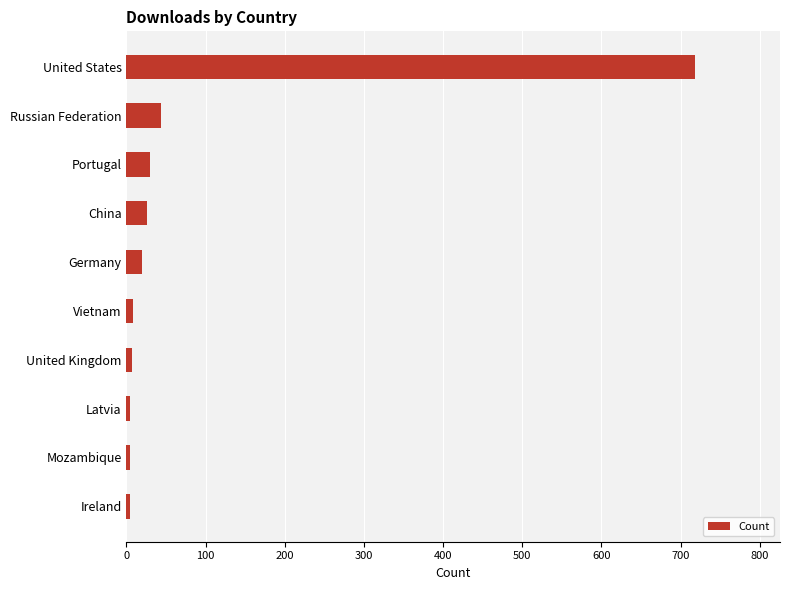

The chart shows a value of 72 at Russian Federation. True or false?

False